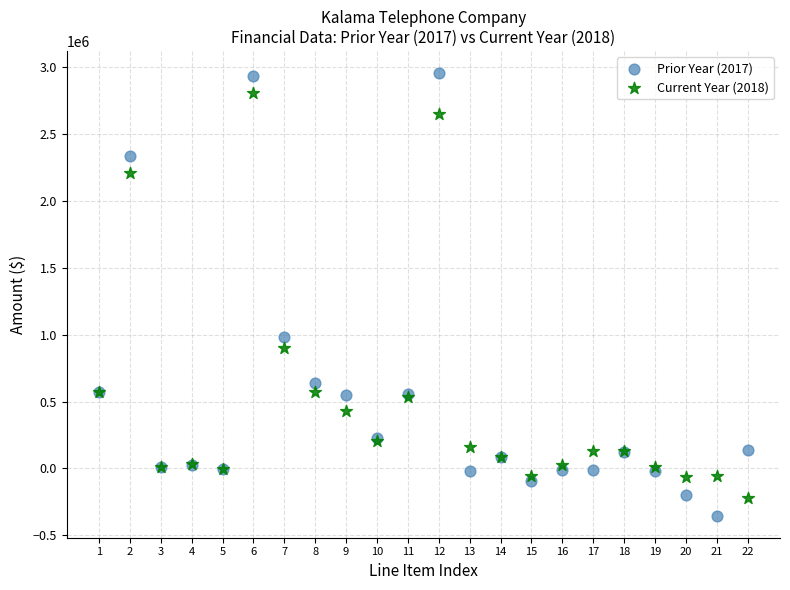

What are all the series names shown in the legend?

Prior Year (2017), Current Year (2018)